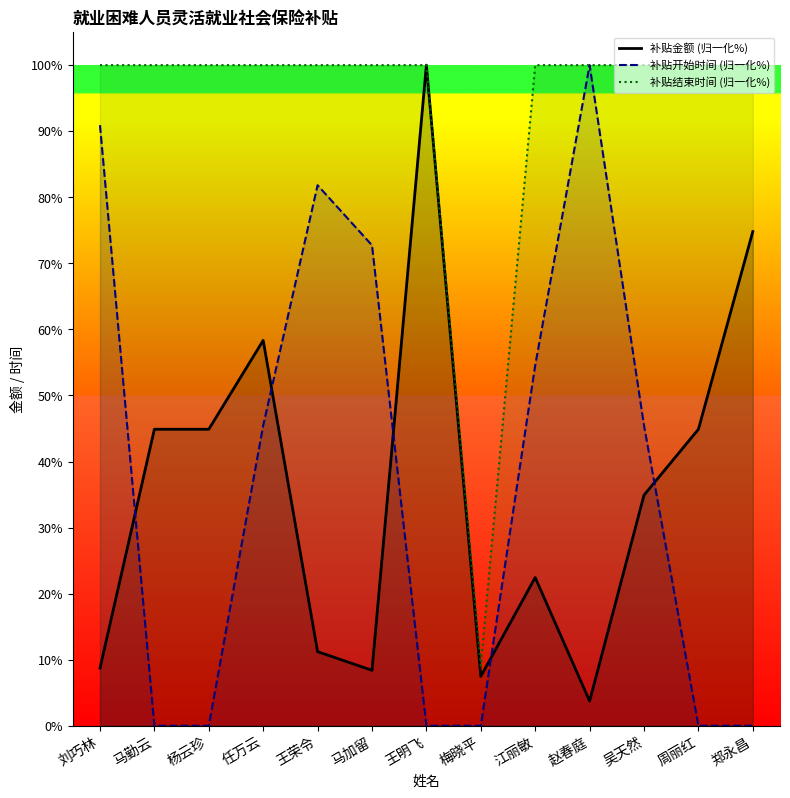

Between 吴天然 and 王荣令, which is larger?

吴天然